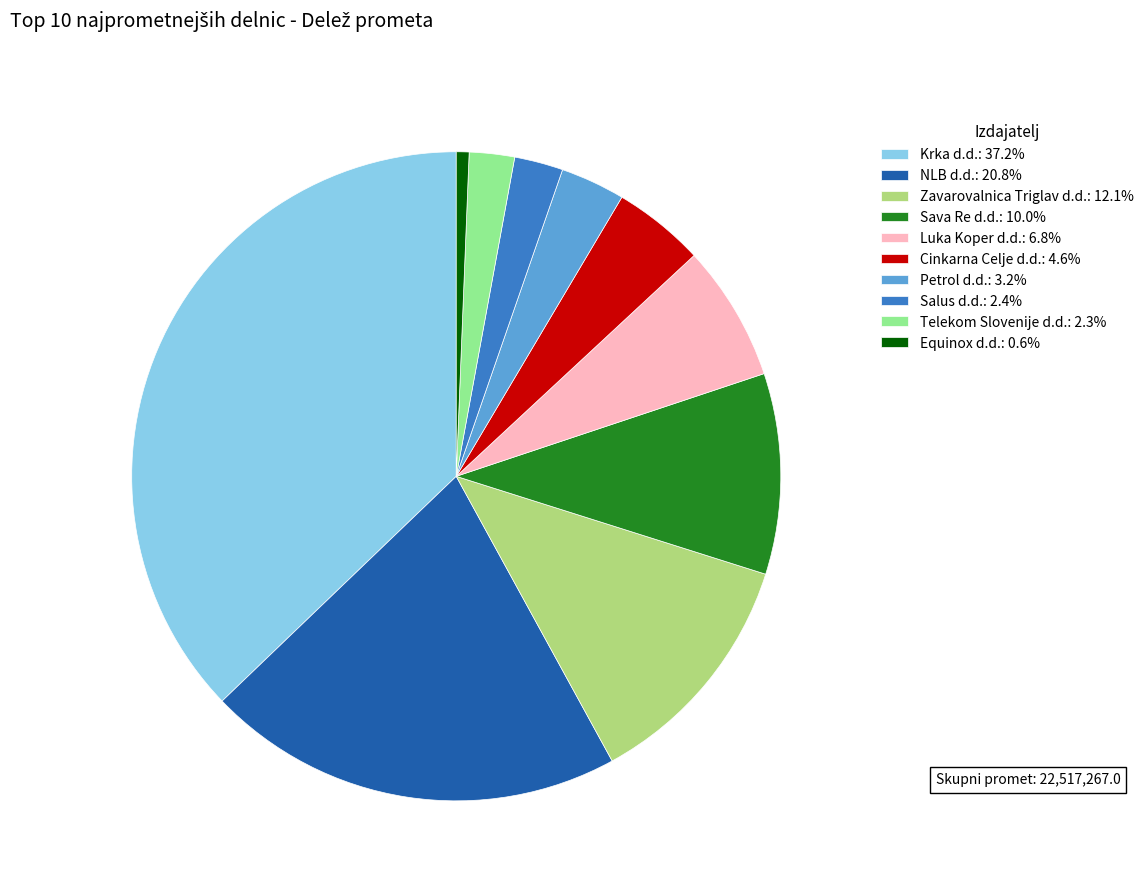

What is the ratio of the value at Cinkarna Celje d.d.: 4.6% to the value at Zavarovalnica Triglav d.d.: 12.1%?

0.4